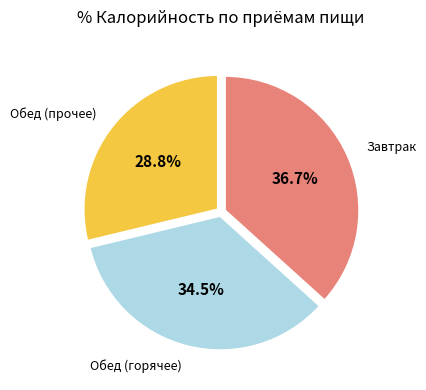

Does any single category account for the majority?

No